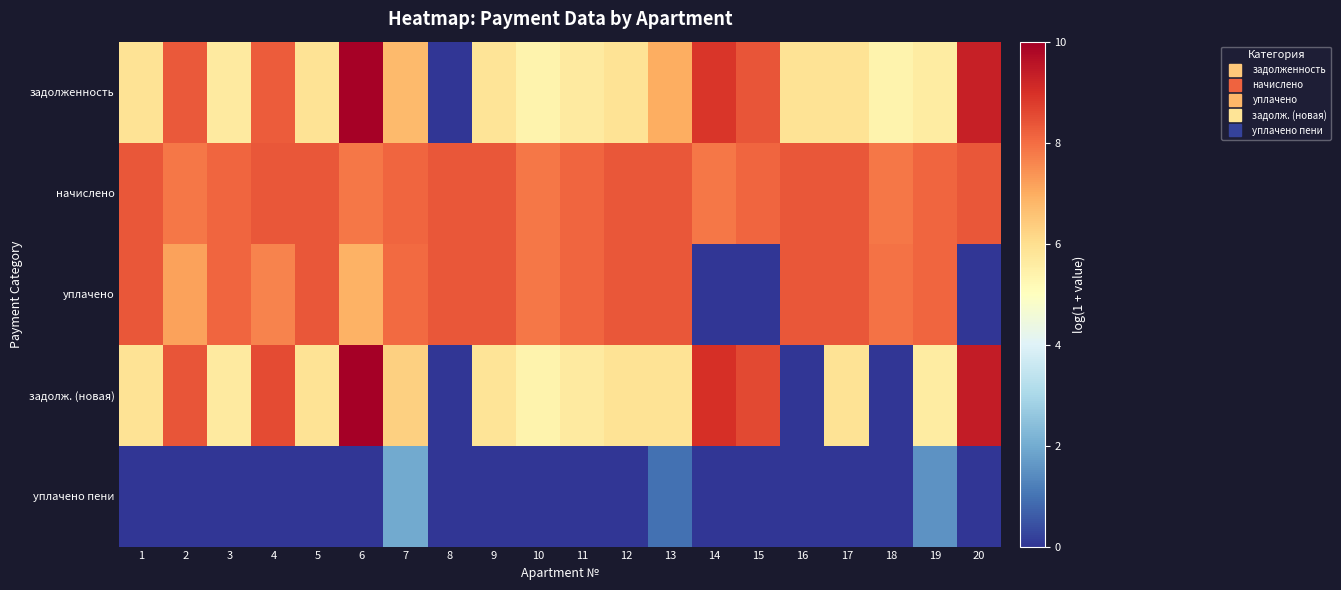

At which category does the chart reach its minimum across all series?

8